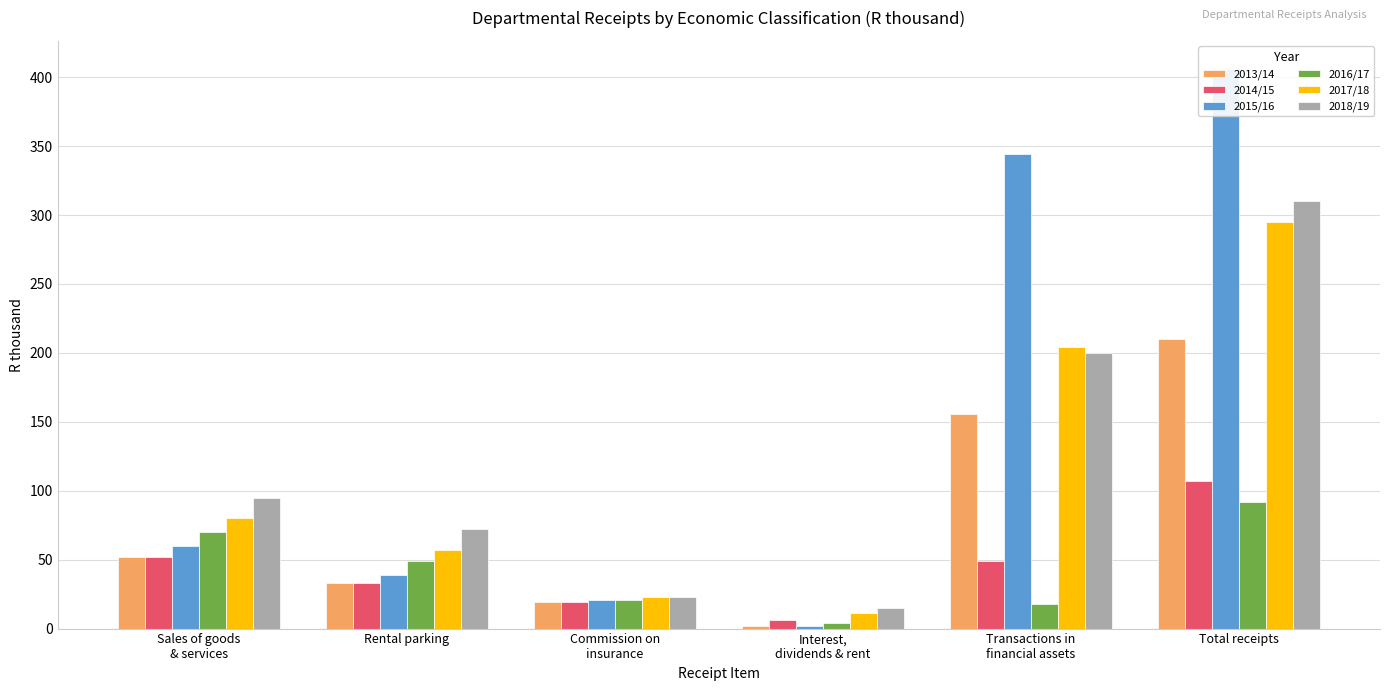

Reading left to right, list all the values displayed in this chart.

2013/14: Sales of goods
& services=52	Rental parking=33	Commission on
insurance=19	Interest,
dividends & rent=2	Transactions in
financial assets=156	Total receipts=210
2014/15: Sales of goods
& services=52	Rental parking=33	Commission on
insurance=19	Interest,
dividends & rent=6	Transactions in
financial assets=49	Total receipts=107
2015/16: Sales of goods
& services=60	Rental parking=39	Commission on
insurance=21	Interest,
dividends & rent=2	Transactions in
financial assets=344	Total receipts=406
2016/17: Sales of goods
& services=70	Rental parking=49	Commission on
insurance=21	Interest,
dividends & rent=4	Transactions in
financial assets=18	Total receipts=92
2017/18: Sales of goods
& services=80	Rental parking=57	Commission on
insurance=23	Interest,
dividends & rent=11	Transactions in
financial assets=204	Total receipts=295
2018/19: Sales of goods
& services=95	Rental parking=72	Commission on
insurance=23	Interest,
dividends & rent=15	Transactions in
financial assets=200	Total receipts=310